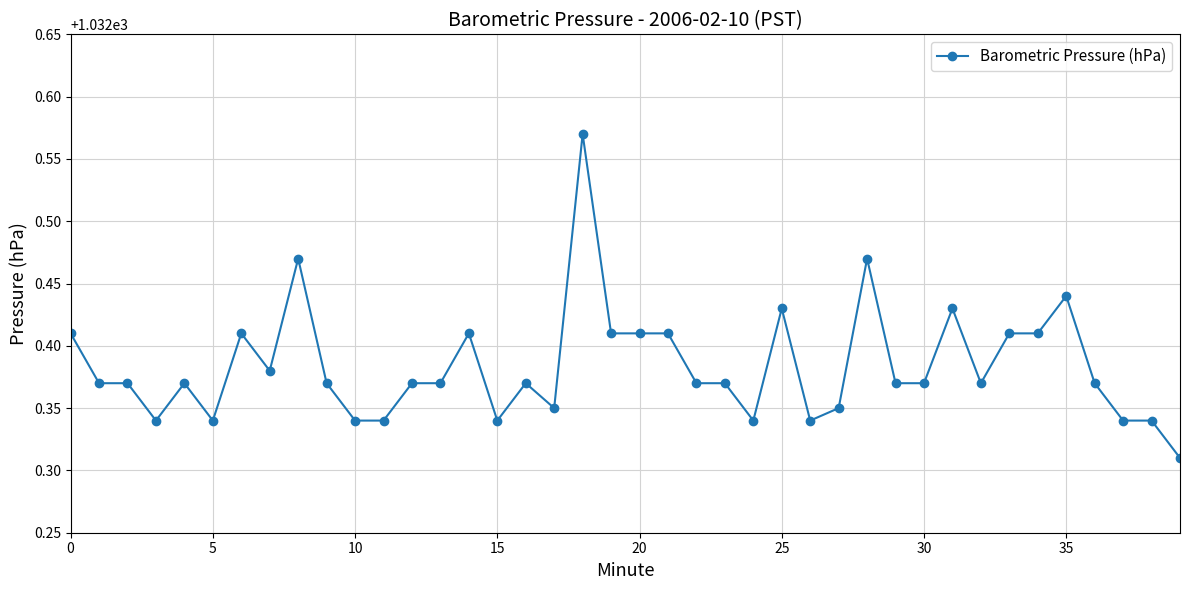

What is the difference between the maximum and minimum values?

0.3